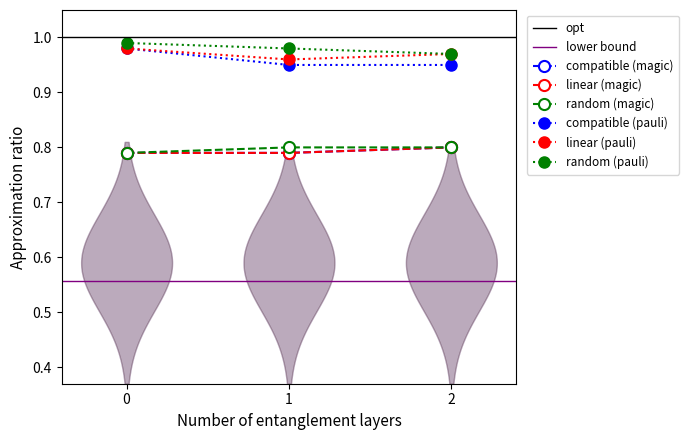

What is the lowest value of the linear (magic) series?

0.8